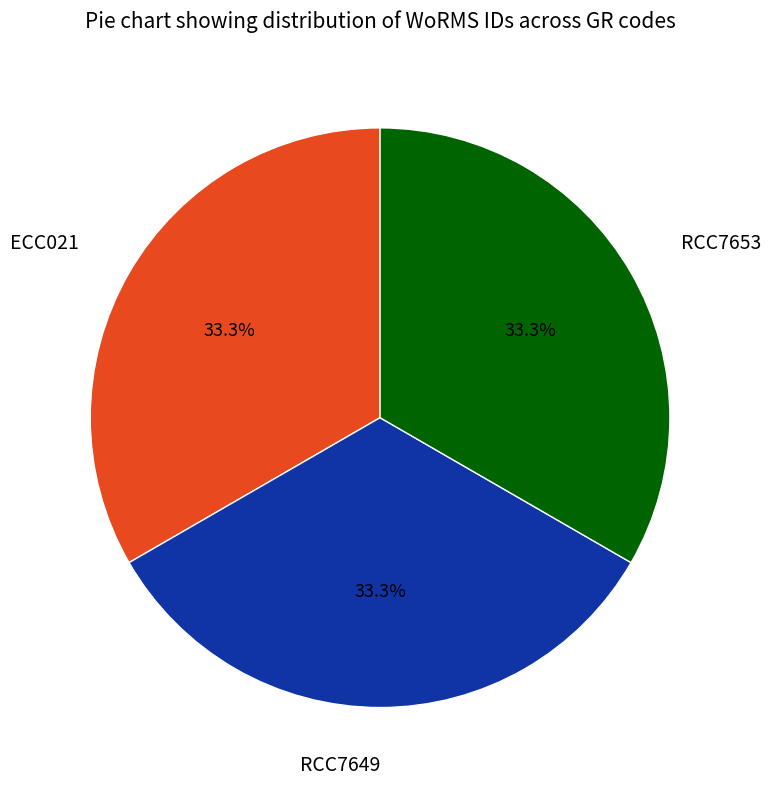

Is there any slice that represents more than half of the pie?

No